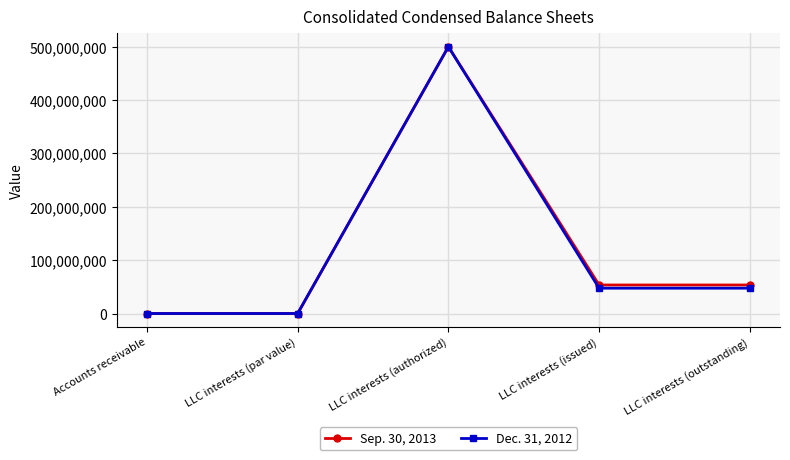

True or false: Dec. 31, 2012 has more than 2 interior local peaks.

False